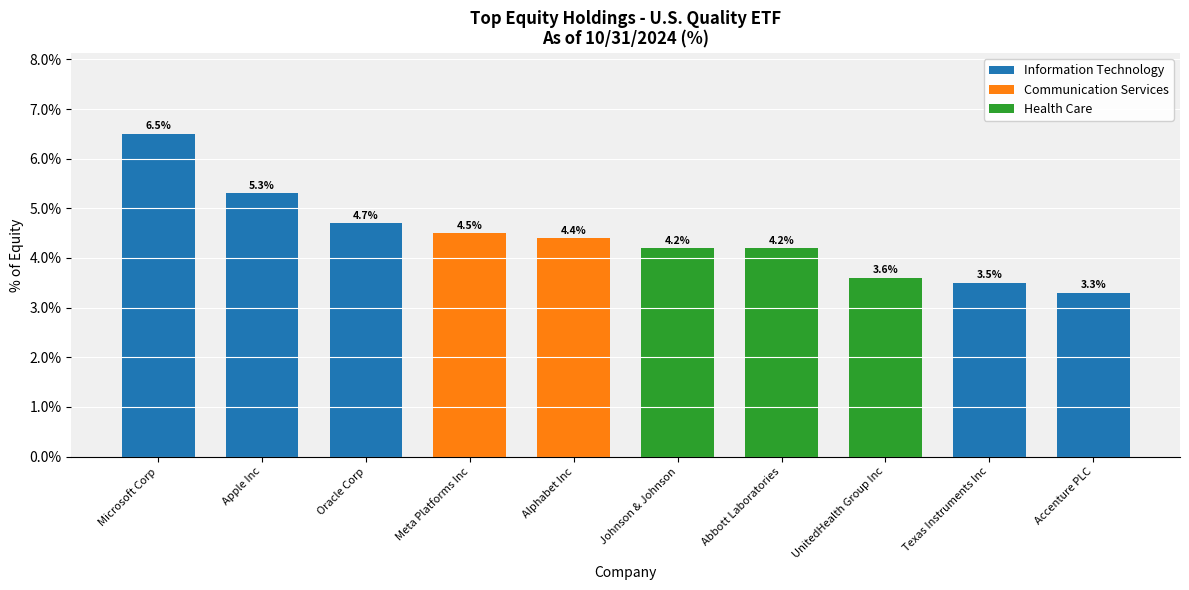

What is the average value?

4.4